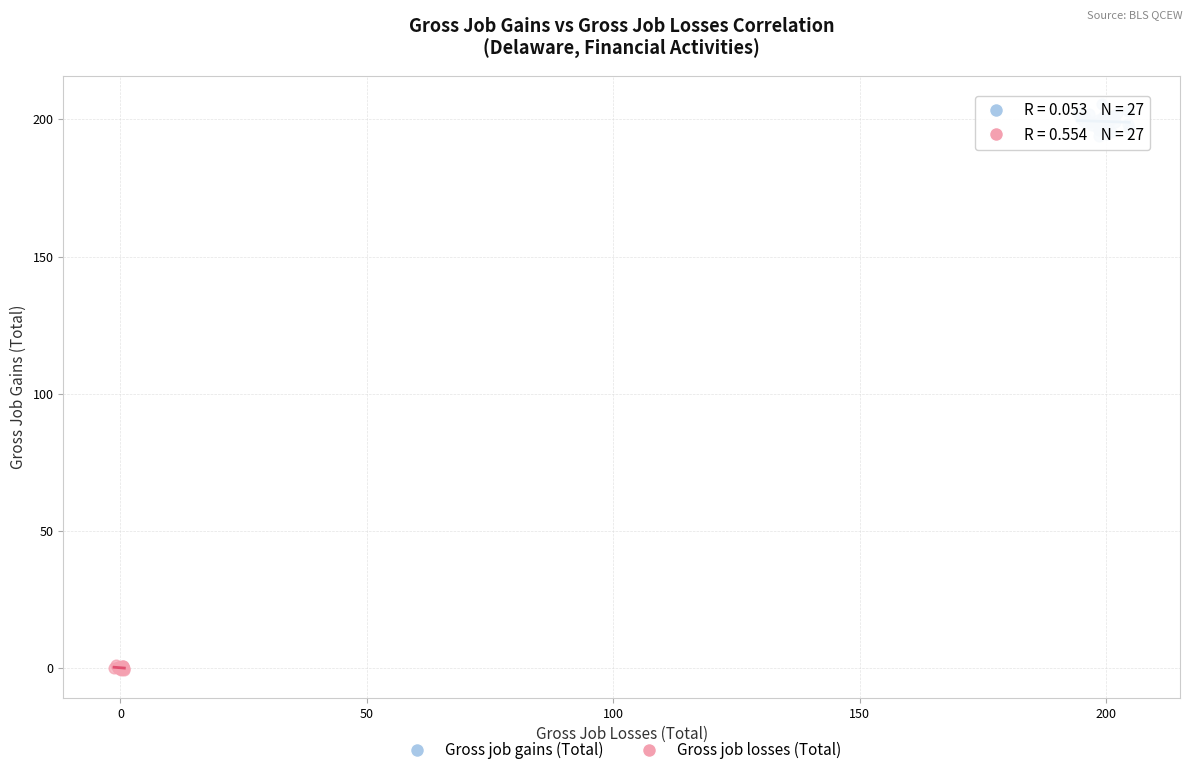

Which series reaches the maximum Y coordinate?

Gross job gains (Total)